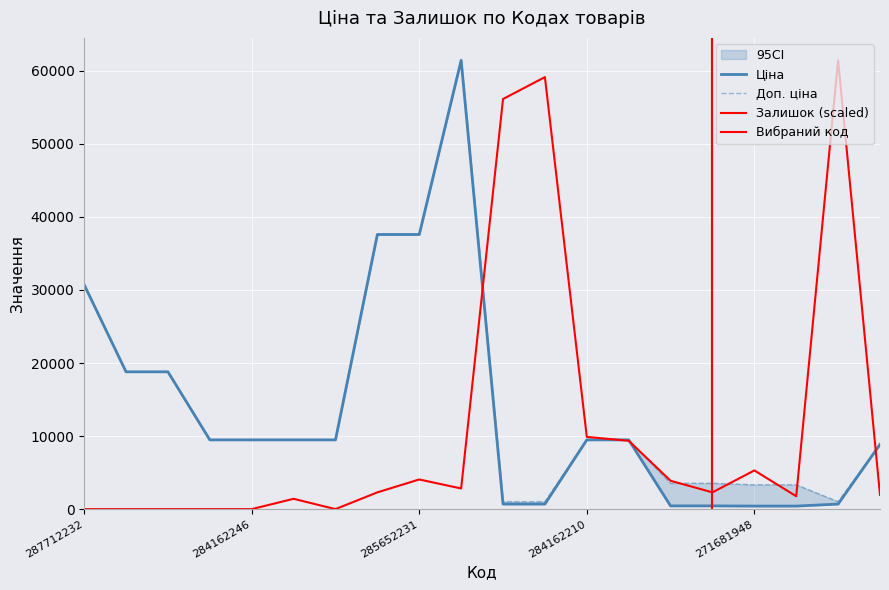

Reading left to right, what are all the values shown in this chart?

Ціна: 30717.1	18796.8	18796.8	9480.1	9480.1	9480.1	9480.1	37593.6	37593.6	61434.3	693.7	693.7	9480.1	9480.1	443.1	443.1	416.6	416.6	693.7	8856.7
Доп. ціна: 30717.1	18796.8	18796.8	9480.1	9480.1	9480.1	9480.1	37593.6	37593.6	61434.3	1024.6	1024.6	9480.1	9480.1	3545.0	3545.0	3332.5	3332.5	1024.6	8856.7
Залишок: 0.0	0.0	0.0	0.0	0.0	1412.3	0.0	2295.0	4060.3	2824.6	56138.2	59139.3	9886.0	9356.4	3883.8	2295.0	5296.1	1765.4	61434.3	1941.9